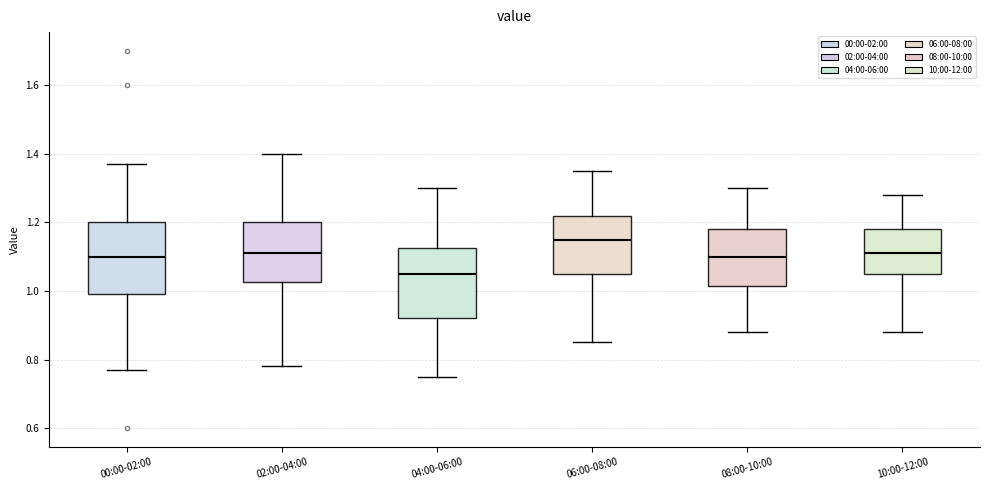

Reading left to right, transcribe this box plot: for each box, give where its median line is, the range the box spans, and where its two whiskers end, as read against the y-axis. The values are not printed on the chart, so give them approximately, as read against the axis.

00:00-02:00: median 1.10, box 1.00 to 1.20, whiskers 0.78 to 1.38
02:00-04:00: median 1.12, box 1.02 to 1.20, whiskers 0.78 to 1.40
04:00-06:00: median 1.06, box 0.92 to 1.12, whiskers 0.76 to 1.30
06:00-08:00: median 1.16, box 1.06 to 1.22, whiskers 0.86 to 1.36
08:00-10:00: median 1.10, box 1.02 to 1.18, whiskers 0.88 to 1.30
10:00-12:00: median 1.12, box 1.06 to 1.18, whiskers 0.88 to 1.28